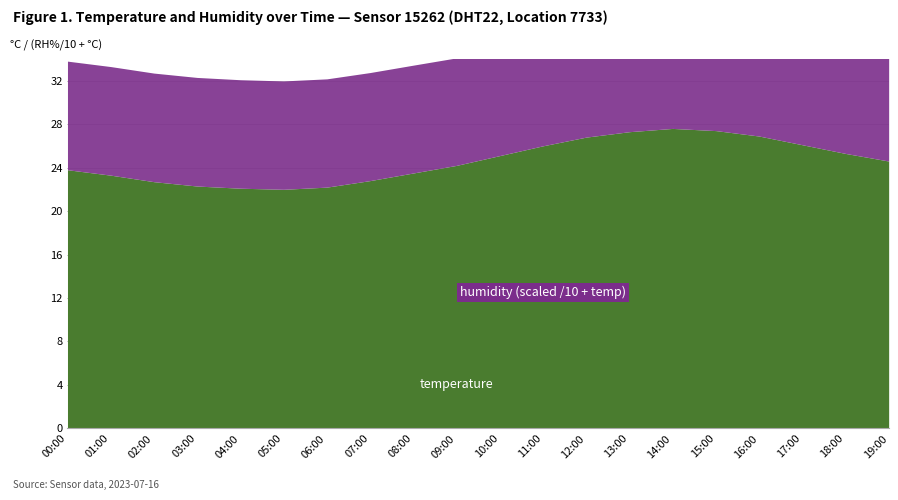

What is the value of the humidity point at the 4th from the left?

99.9